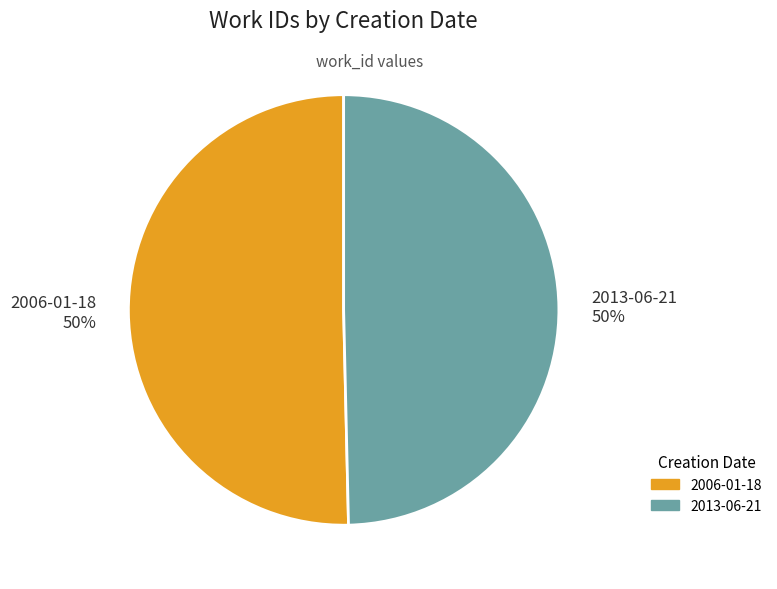

Do 2006-01-18 50% and 2013-06-21 50% together represent more than half of the pie?

Yes